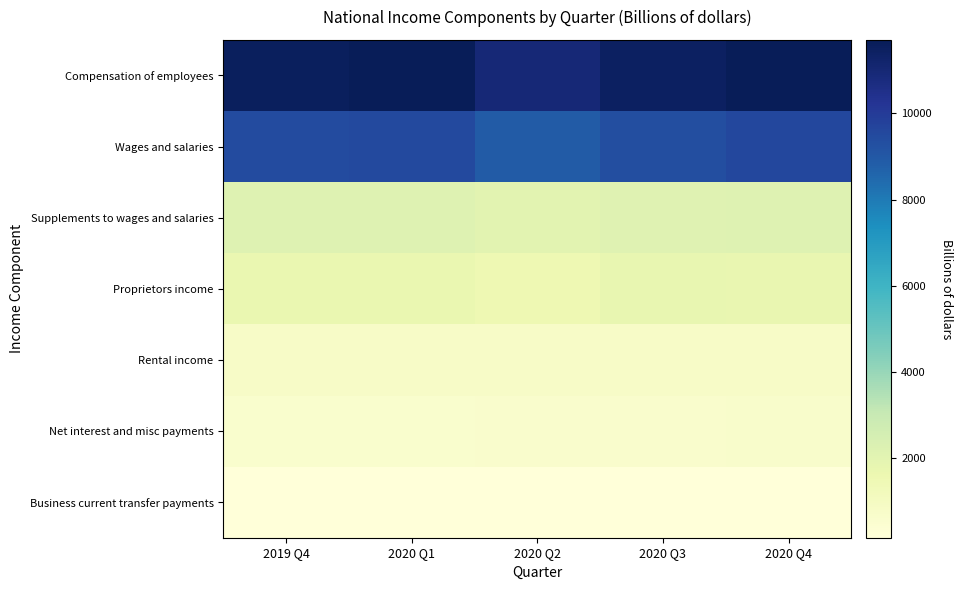

At how many categories does at least one series exceed 11579?

2